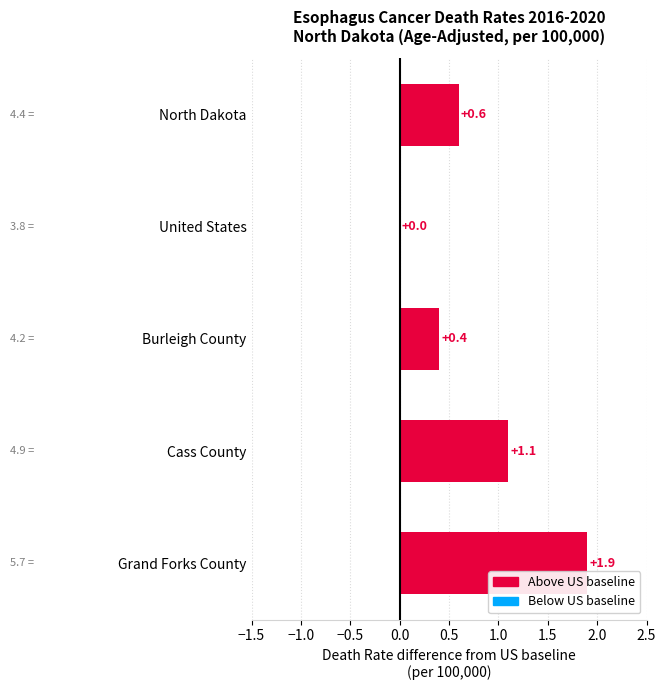

Reading top to bottom, list all the values displayed in this chart.

North Dakota=0.6	United States=0.0	Burleigh County=0.4	Cass County=1.1	Grand Forks County=1.9